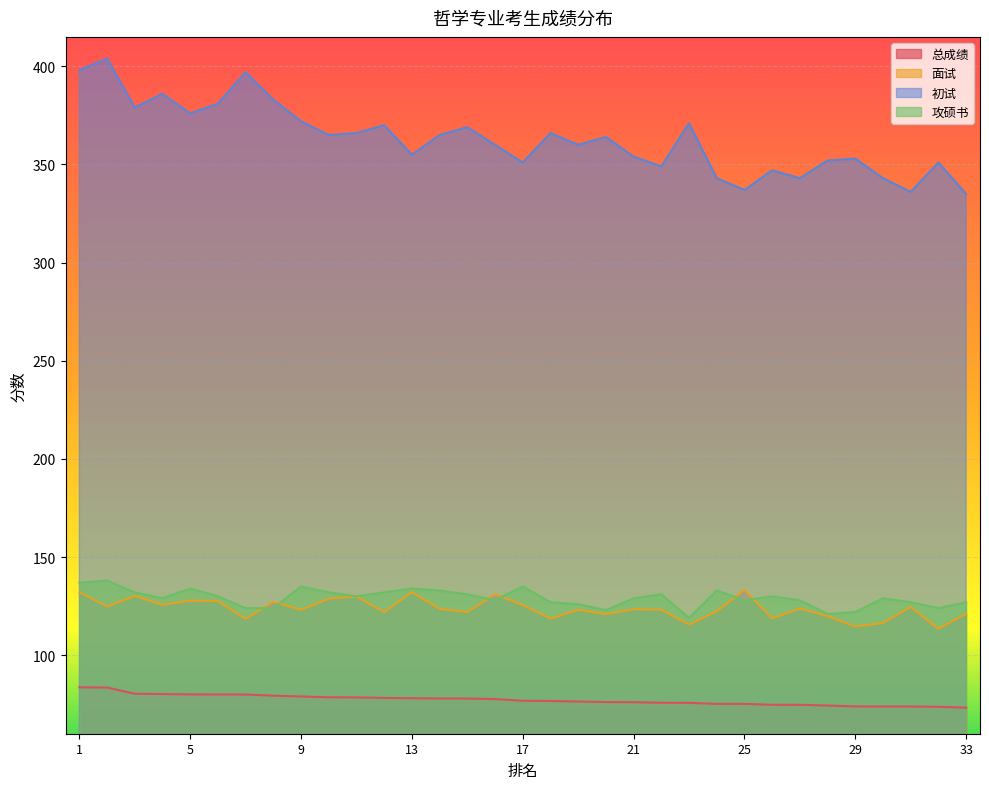

What is the difference between the second highest and second lowest values in the 初试 series?

62.0